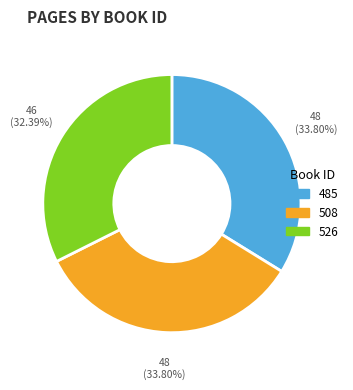

Which category has the smallest portion of the pie?

526